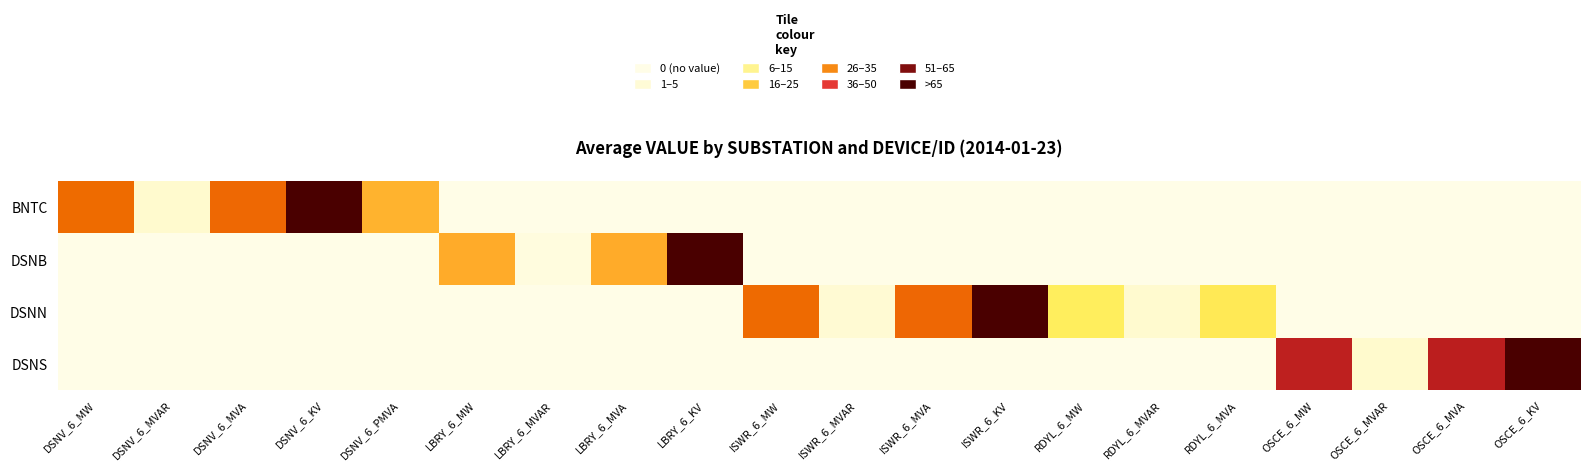

Rank the series by their maximum value, from lowest to highest.

DSNB, DSNS, BNTC, DSNN